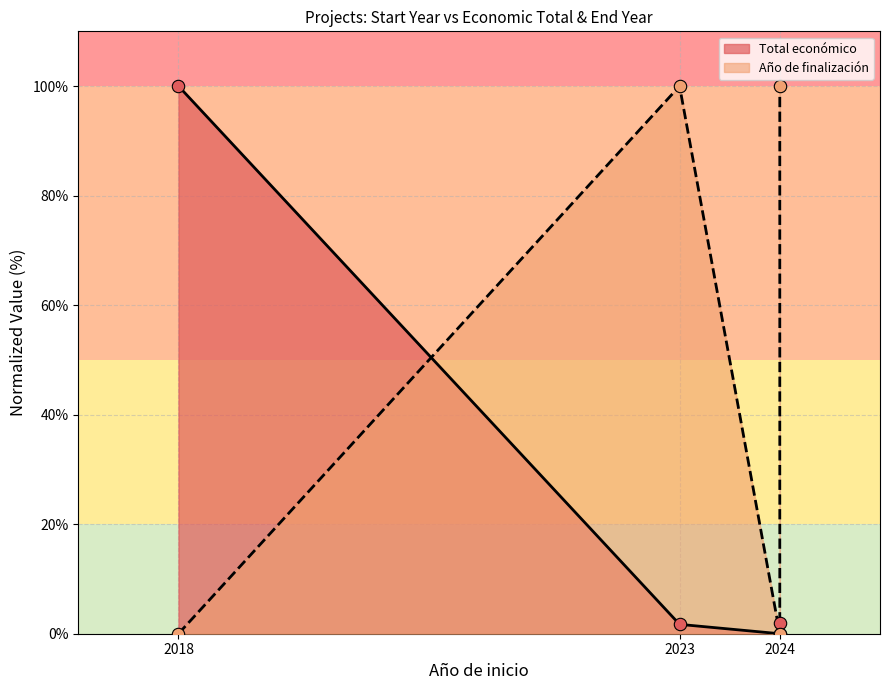

Which has a higher value, 2024 or 2018?

2018